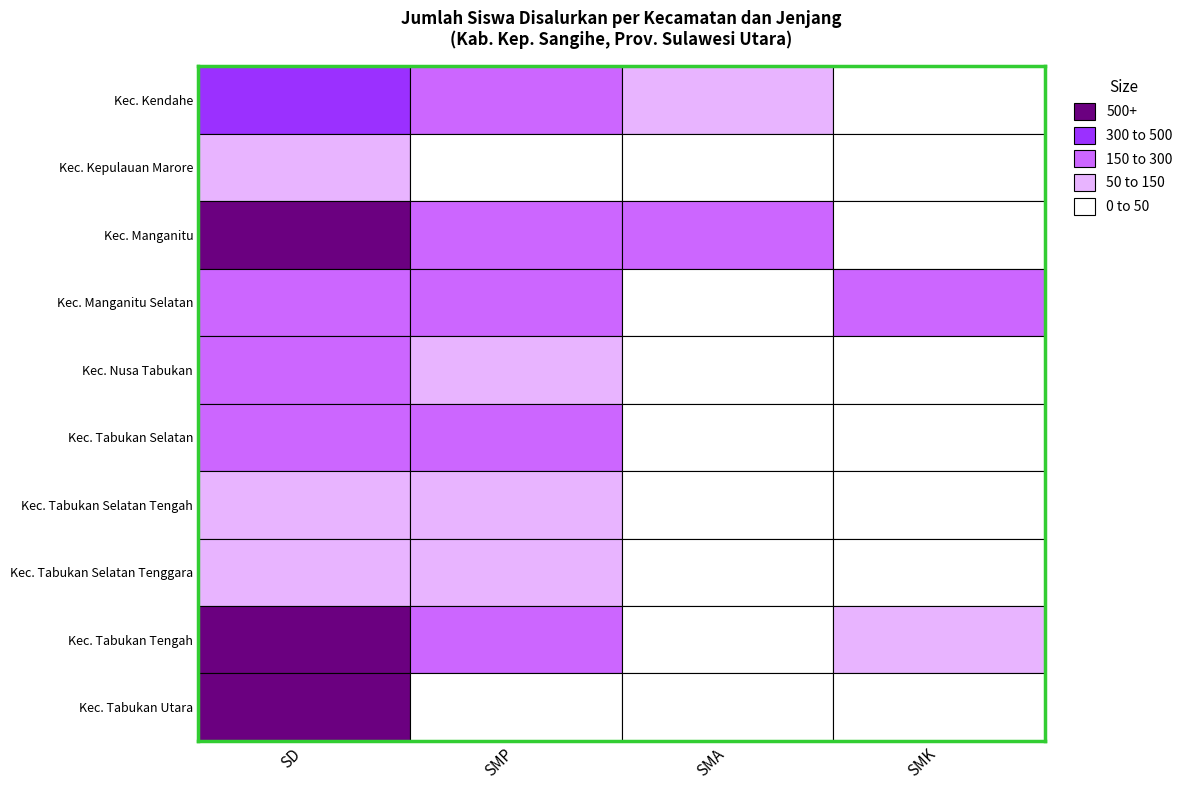

The value of Kec. Tabukan Selatan Tenggara at SD is 36. True or false?

False